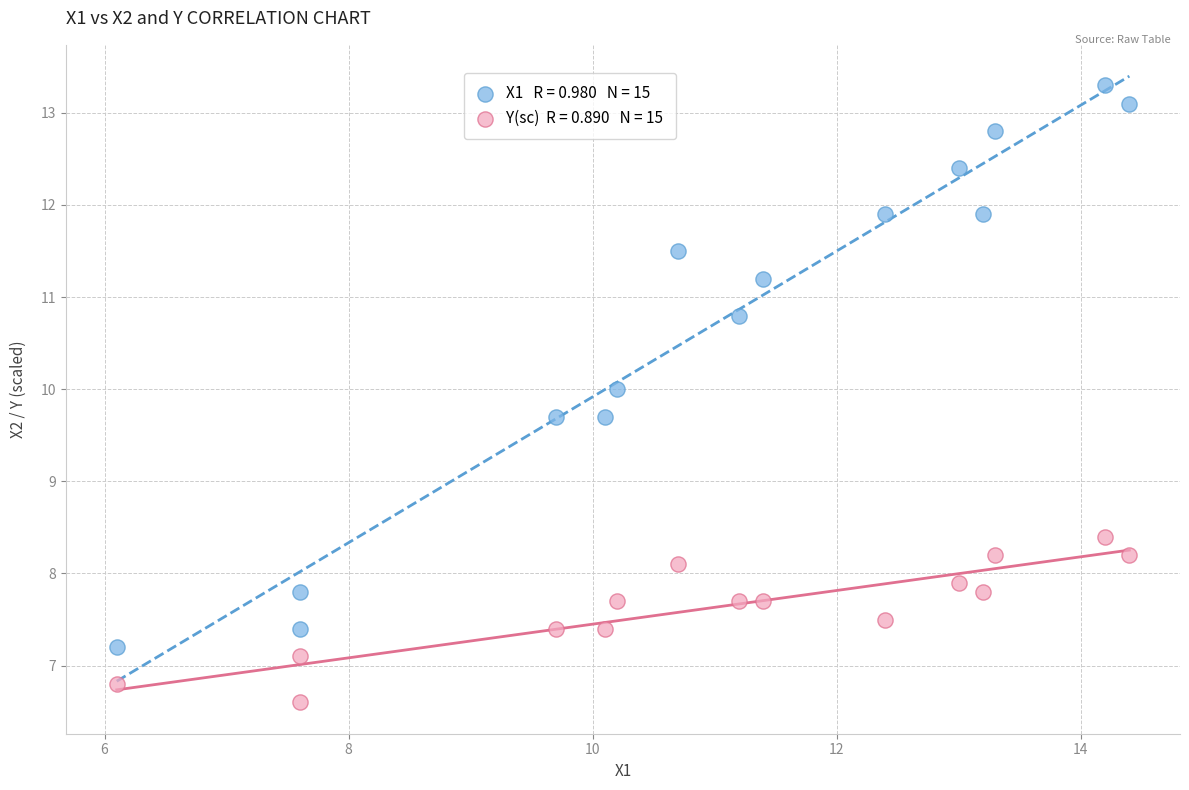

Across all data points, what is the range of X values (max minus min)?

8.3